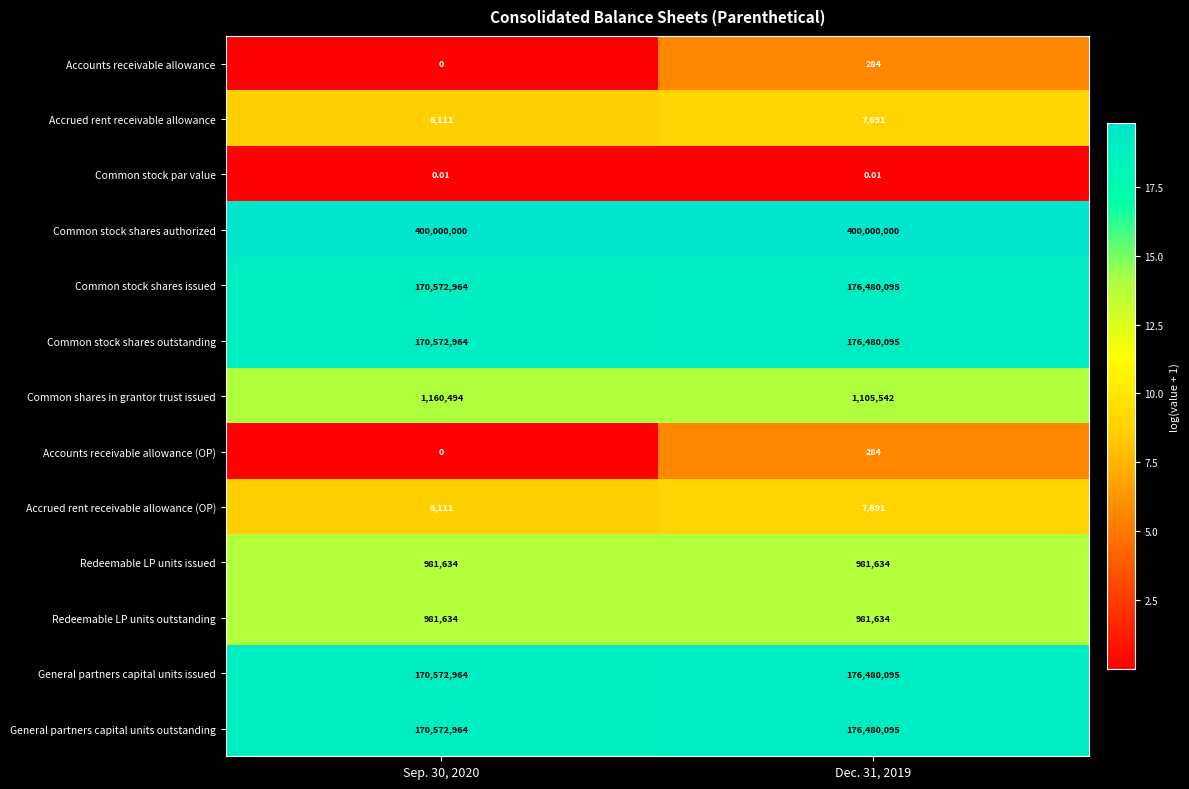

What is the total value across all series at Dec. 31, 2019?

1109005140.0